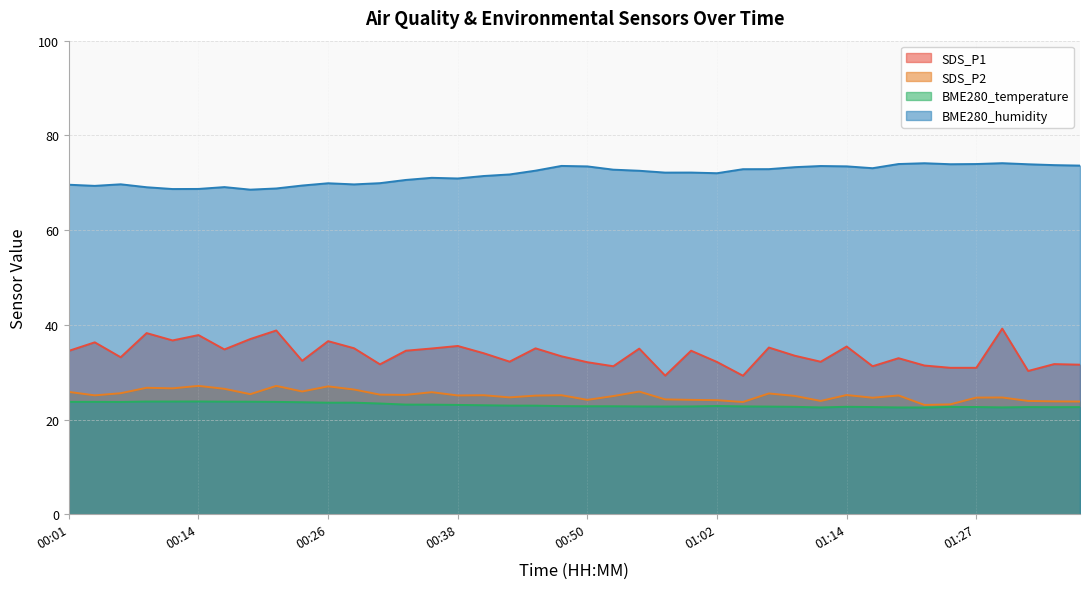

True or false: SDS_P2 and BME280_temperature intersect in this chart.

False